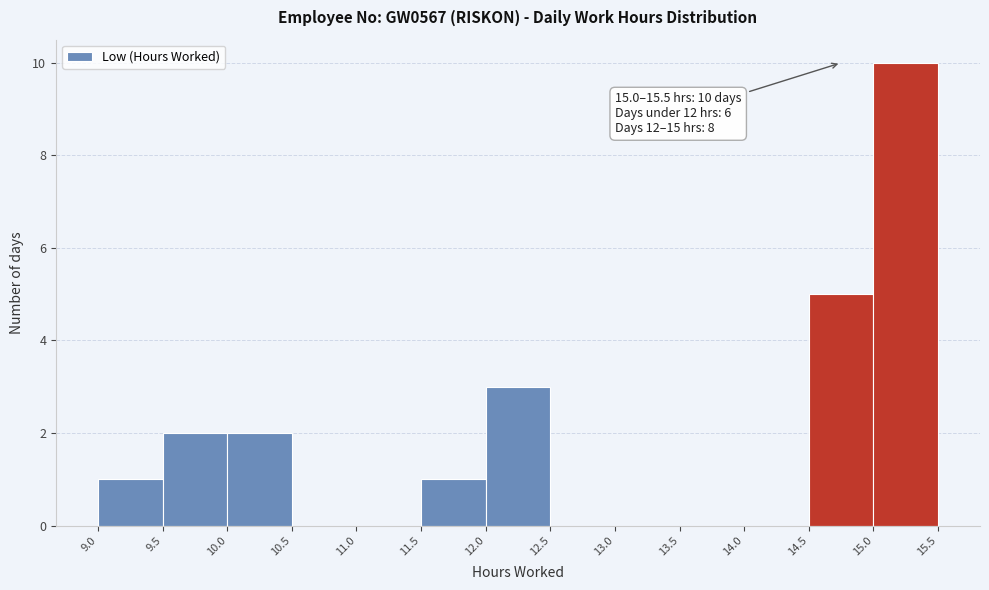

Over which range of the x-axis is the bar tallest?

15.0 to 15.5